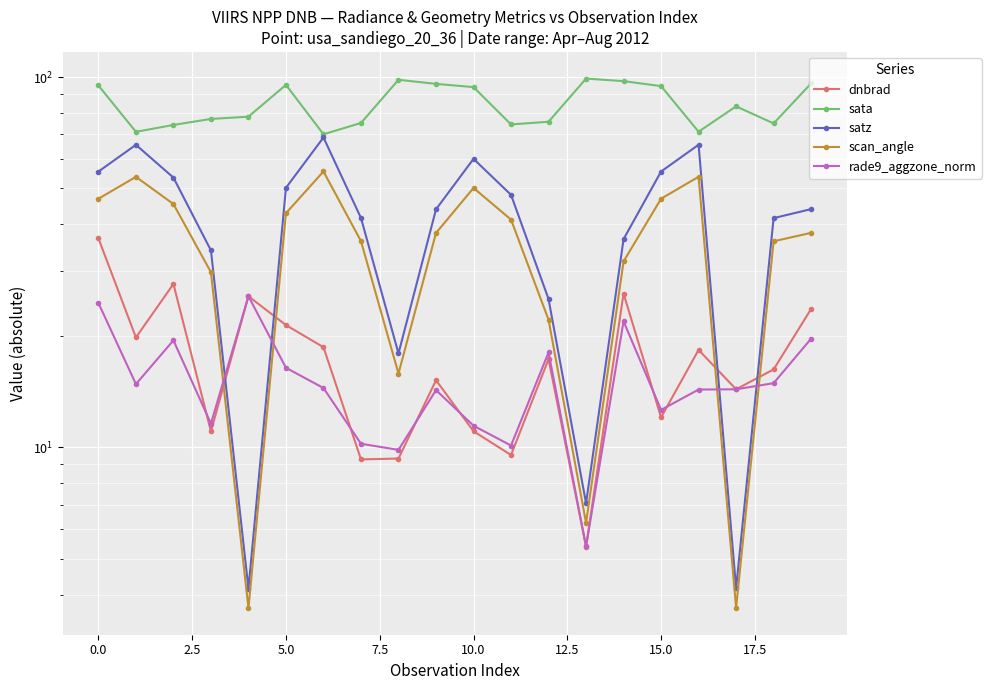

What are all the series names shown in the legend?

dnbrad, sata, satz, scan_angle, rade9_aggzone_norm